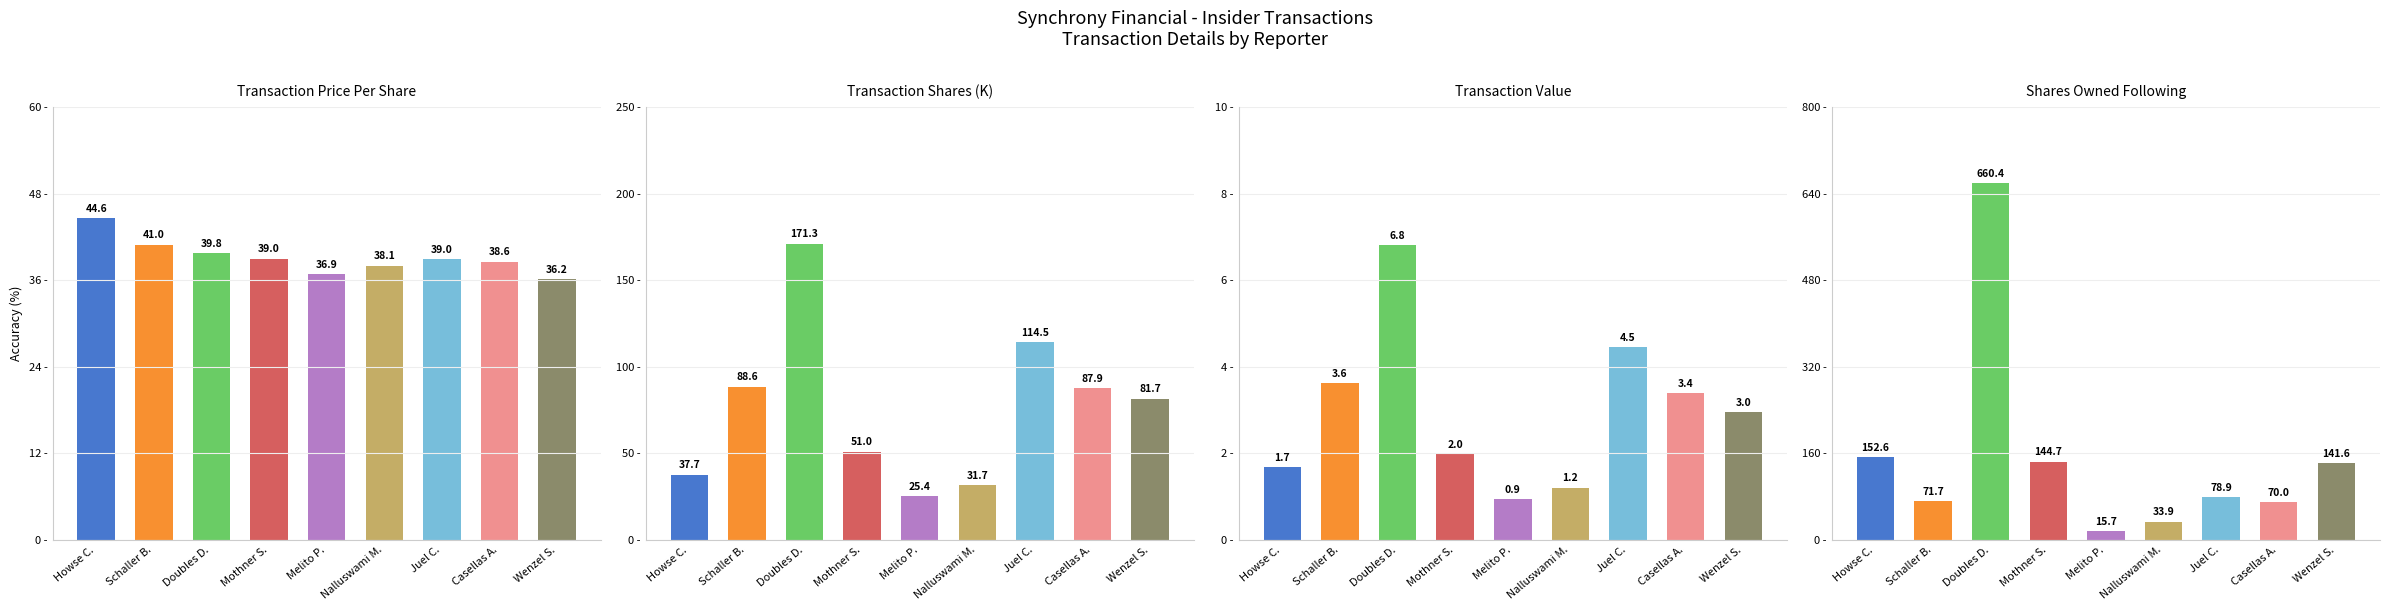

Is the value of transactionValue at Juel C. greater than the value of transactionShares at Doubles D.?

No